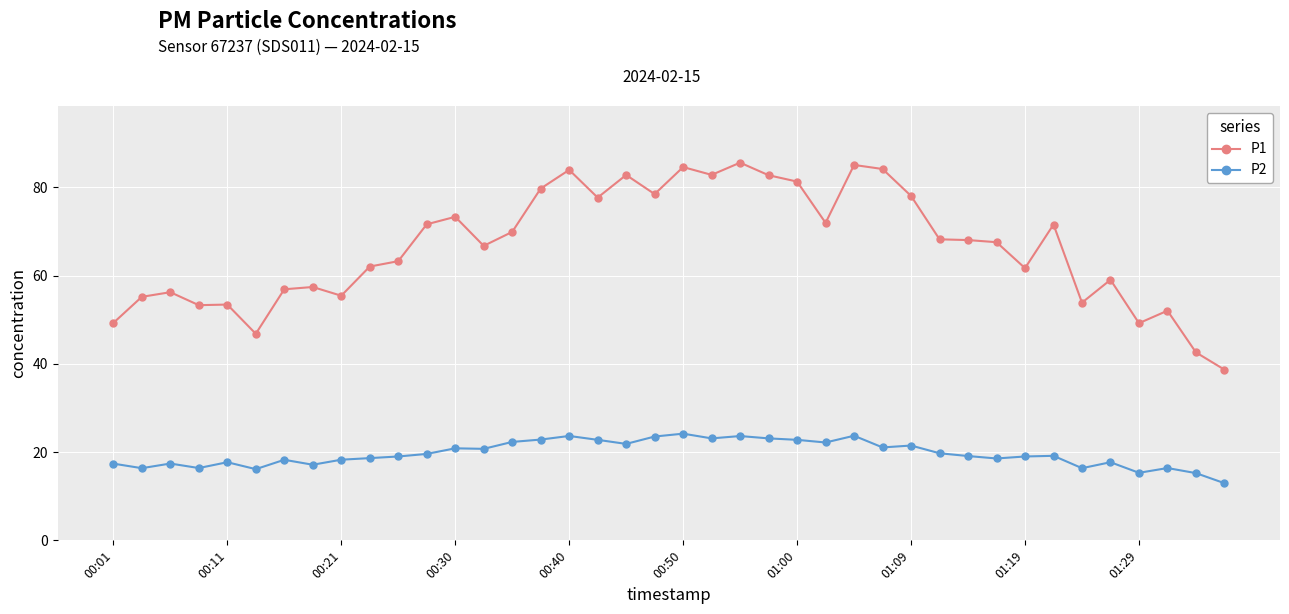

What is the maximum value for P1?

85.6